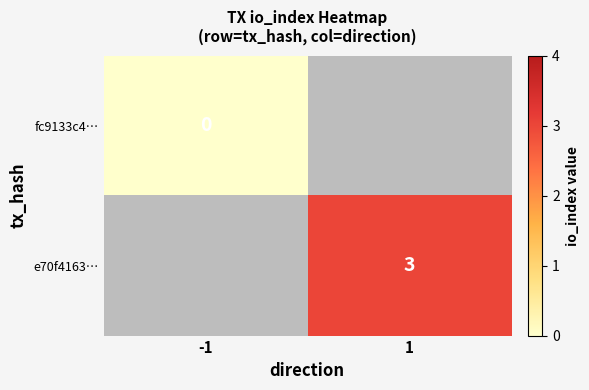

How many series are shown in this chart?

2